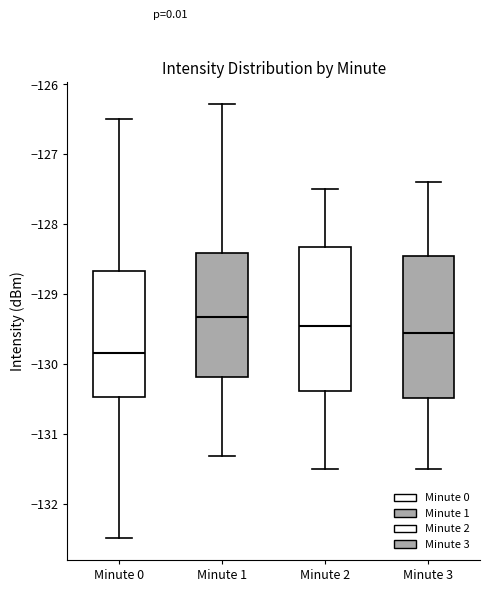

Reading left to right, read every box against the y-axis: the position of its median line, the range the box covers, and the ends of its whiskers. The values are not printed on the chart, so give them approximately, as read against the axis.

Minute 0: median -129.8, box -130.5 to -128.7, whiskers -132.5 to -126.5
Minute 1: median -129.3, box -130.2 to -128.4, whiskers -131.3 to -126.3
Minute 2: median -129.4, box -130.4 to -128.3, whiskers -131.5 to -127.5
Minute 3: median -129.5, box -130.5 to -128.4, whiskers -131.5 to -127.4